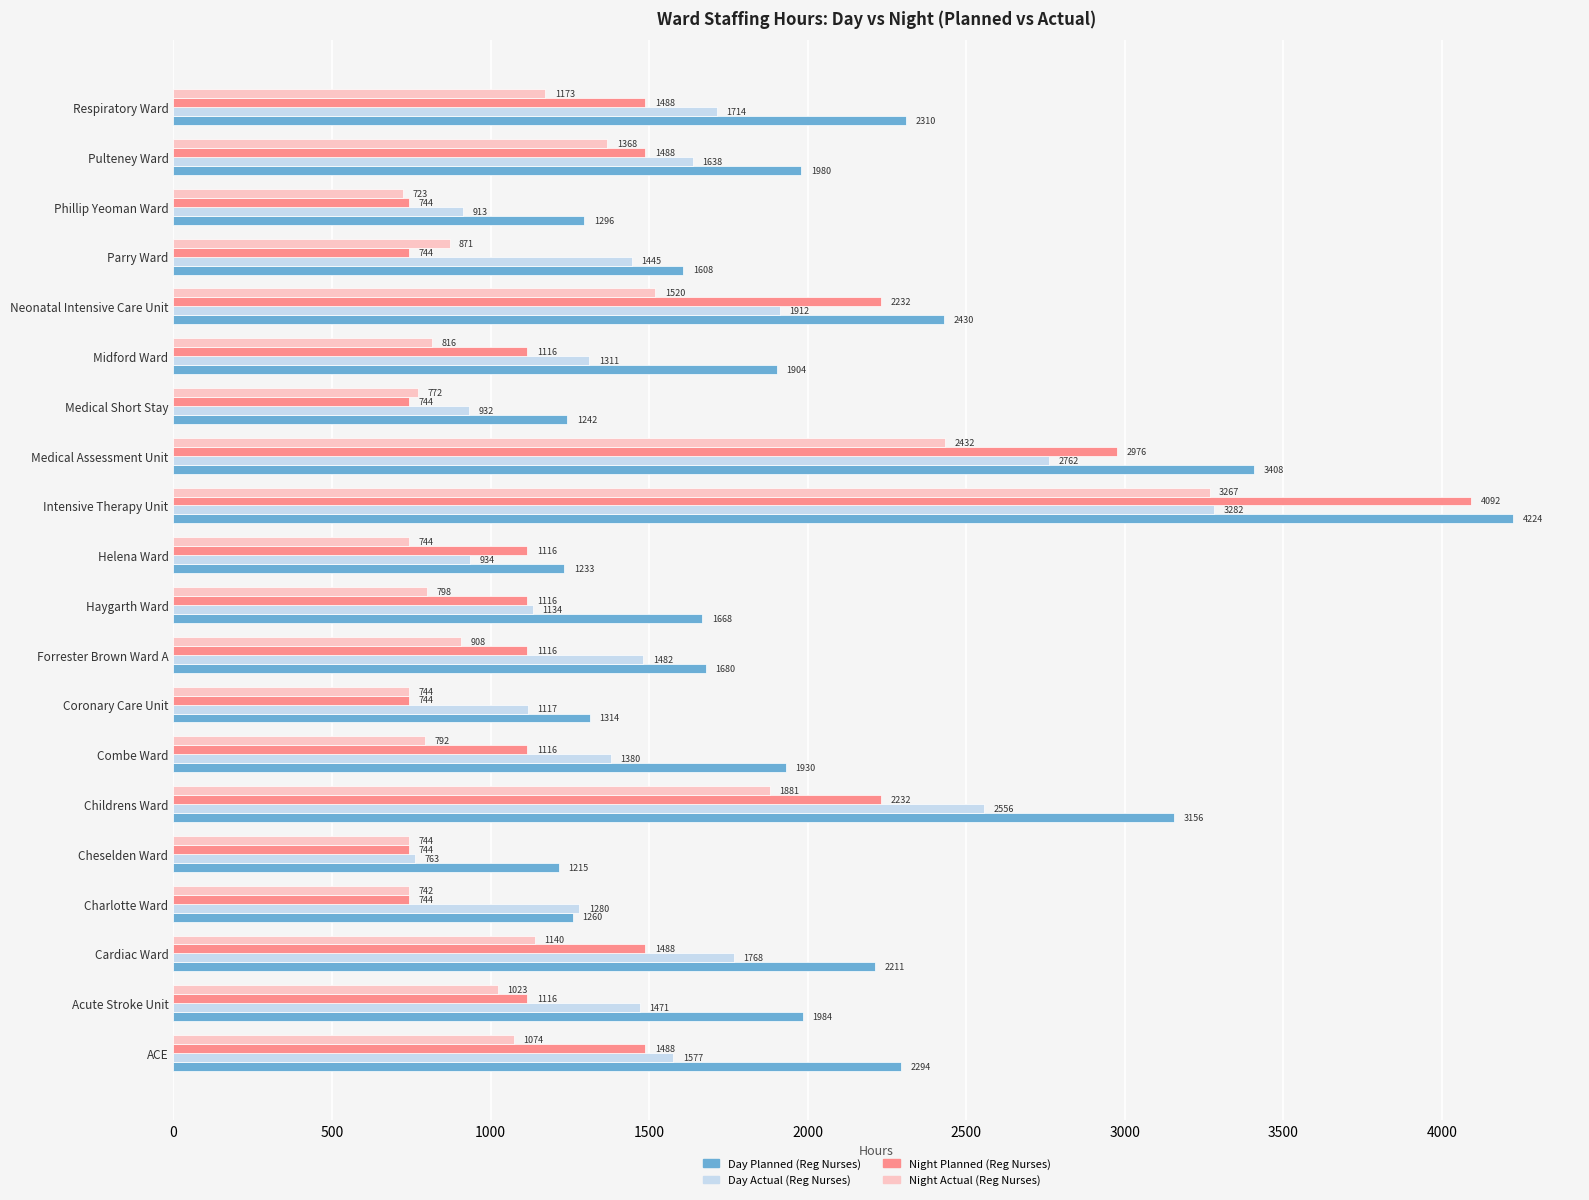

Rank the series at Phillip Yeoman Ward from highest to lowest value.

Day Planned (Reg Nurses), Day Actual (Reg Nurses), Night Planned (Reg Nurses), Night Actual (Reg Nurses)